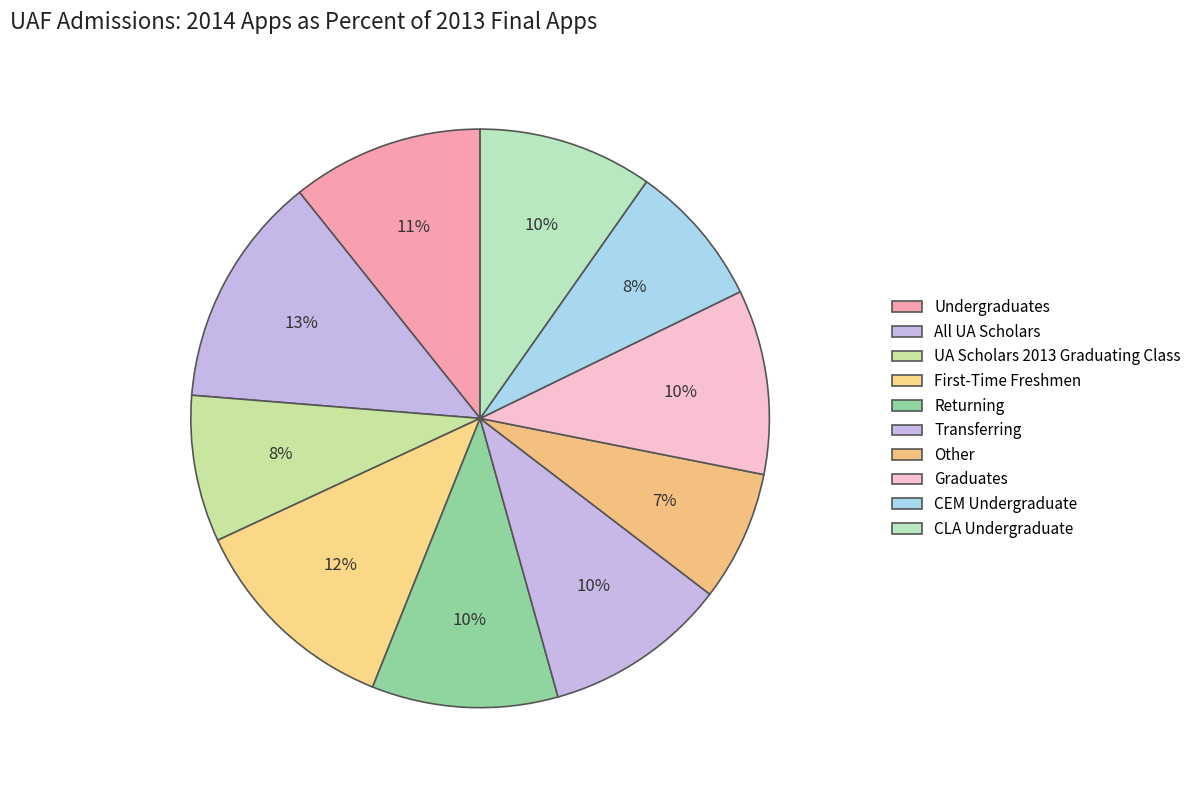

Which has a higher value, All UA Scholars or UA Scholars 2013 Graduating Class?

All UA Scholars